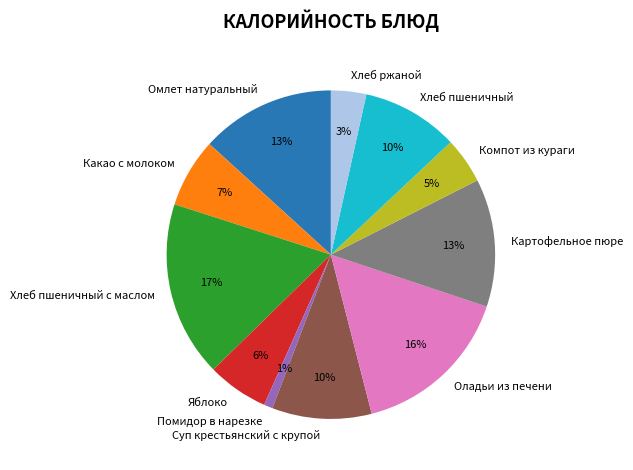

Is there any slice that represents more than half of the pie?

No